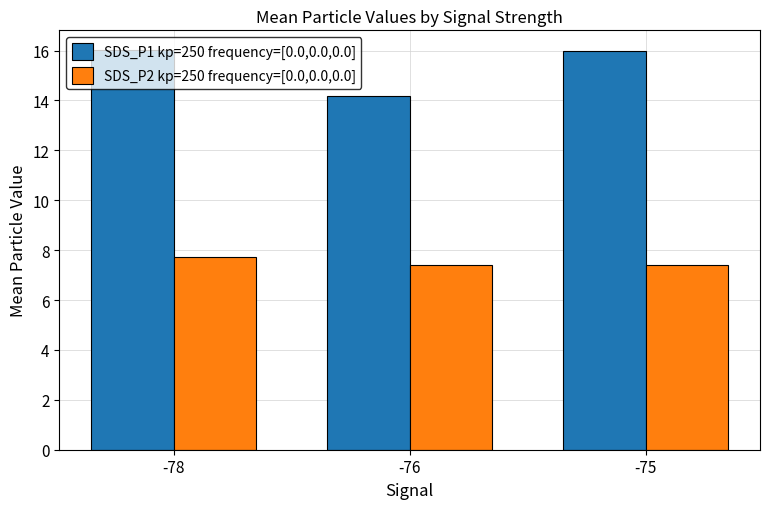

Between -78 and -75, which series saw the biggest shift?

SDS_P2 kp=250 frequency=[0.0,0.0,0.0]